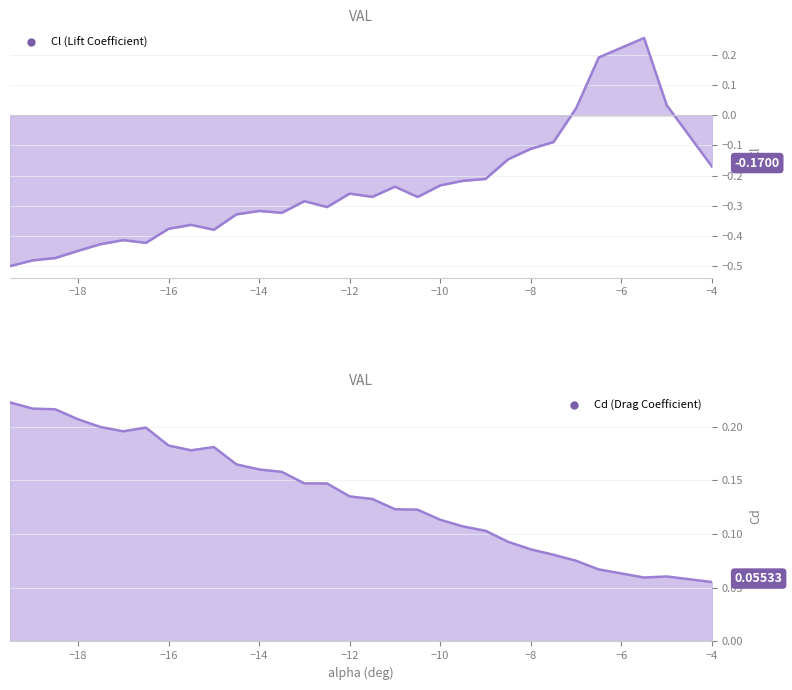

How many interior local valleys does the Cd (Drag Coefficient) series have?

3